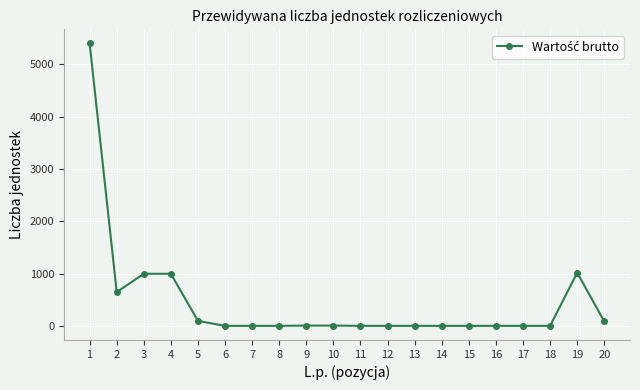

Is it true that the value at 2 is 337?

False